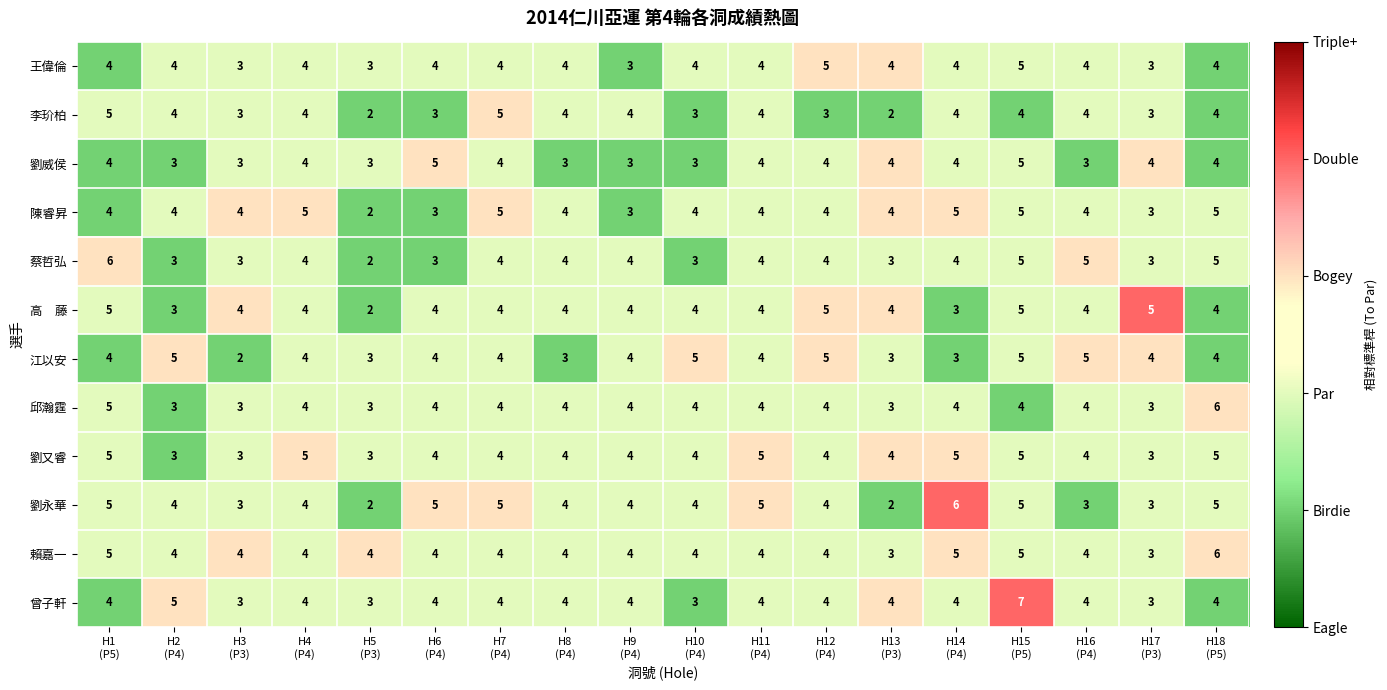

What is the difference between the maximum and minimum values in the 陳睿昇 series?

3